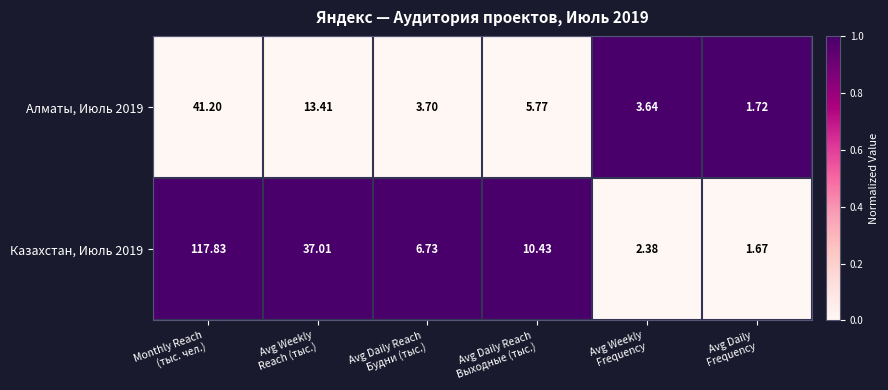

At which category is the sum across all series the highest?

Monthly Reach
(тыс. чел.)